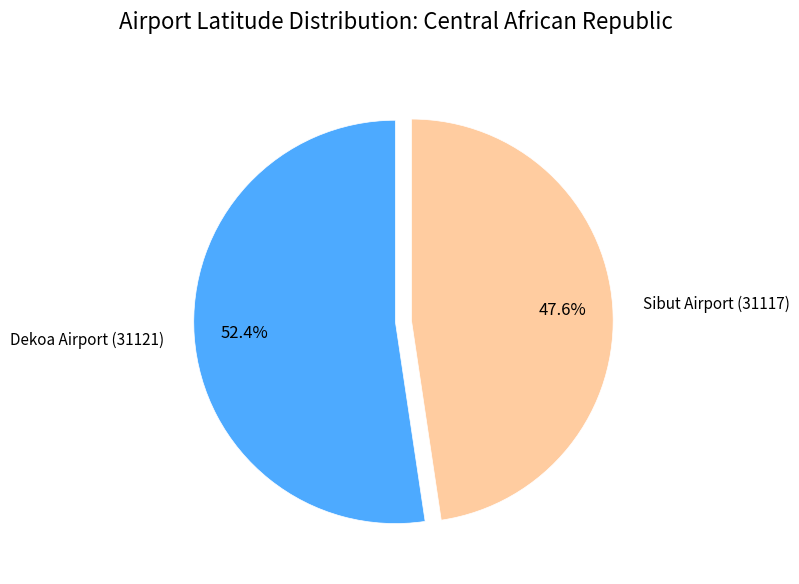

What is the total percentage of Sibut Airport (31117) and Dekoa Airport (31121)?

100.0%